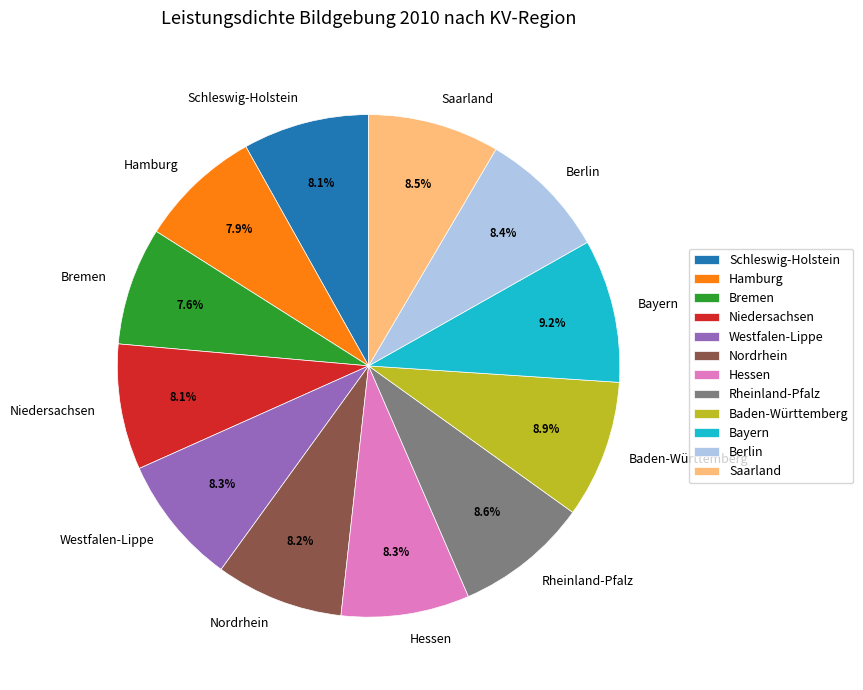

To the nearest percent, what percentage of the pie is Westfalen-Lippe?

8%